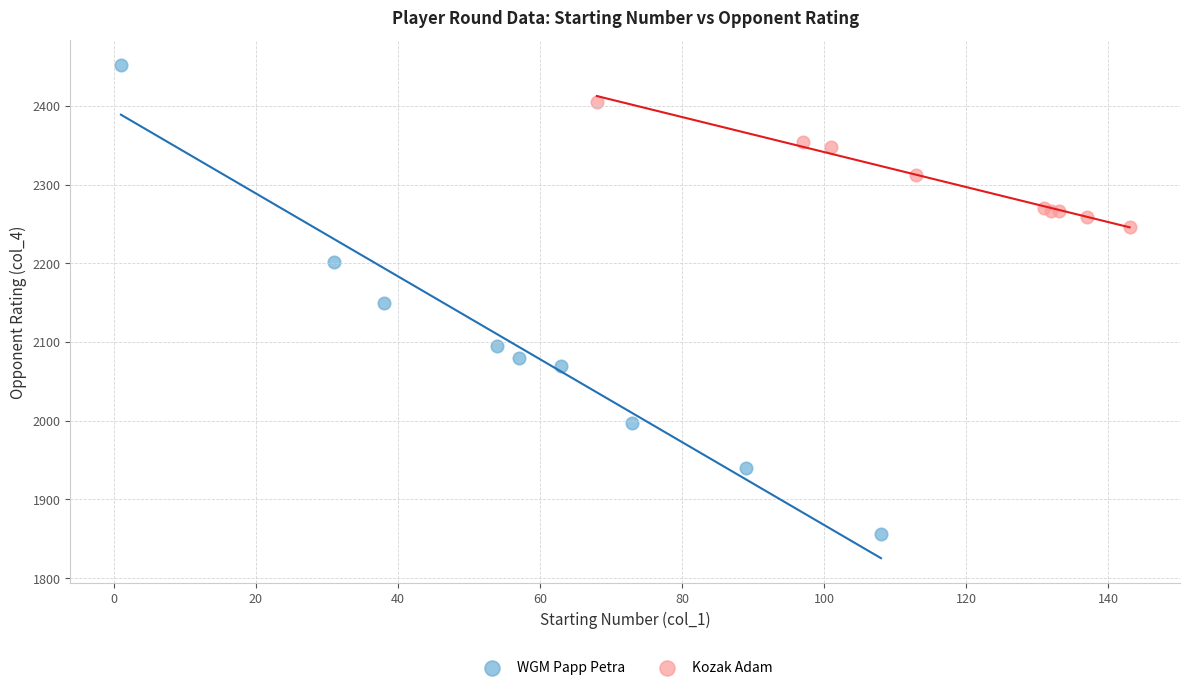

Which series reaches the minimum Y coordinate?

WGM Papp Petra